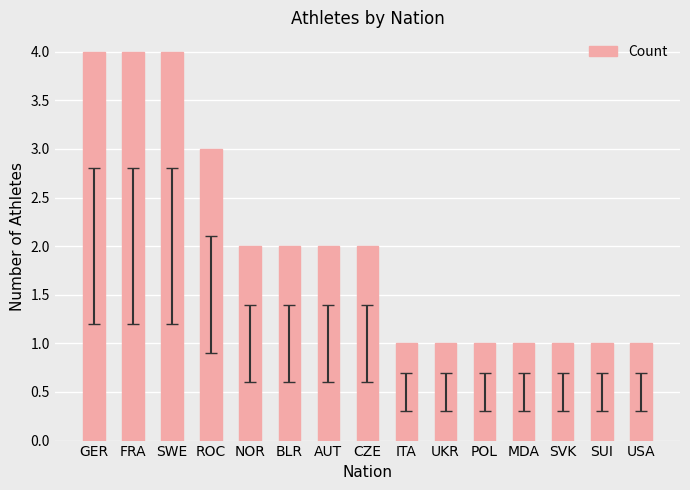

What is the value of the 3rd bar from the left?

4